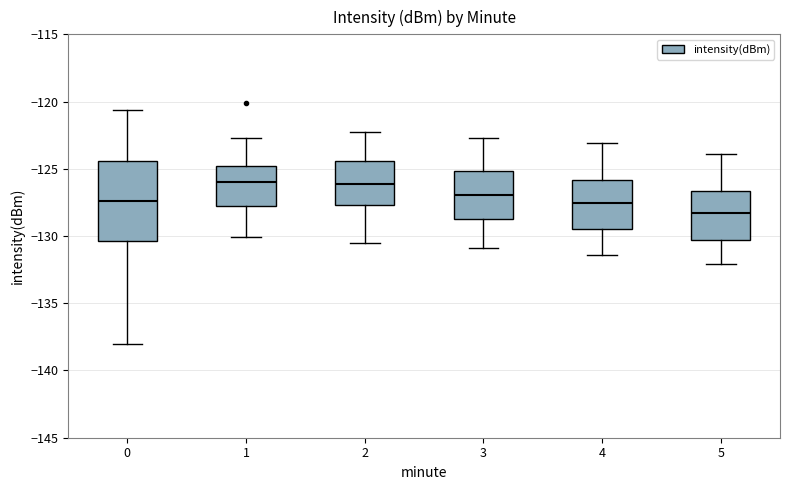

Reading left to right, transcribe this box plot: for each box, give where its median line is, the range the box spans, and where its two whiskers end, as read against the y-axis. The values are not printed on the chart, so give them approximately, as read against the axis.

0: median -127.5, box -130.5 to -124.5, whiskers -138.0 to -120.5
1: median -126.0, box -128.0 to -125.0, whiskers -130.0 to -122.5
2: median -126.0, box -127.5 to -124.5, whiskers -130.5 to -122.5
3: median -127.0, box -128.5 to -125.0, whiskers -131.0 to -122.5
4: median -127.5, box -129.5 to -126.0, whiskers -131.5 to -123.0
5: median -128.5, box -130.5 to -126.5, whiskers -132.0 to -124.0